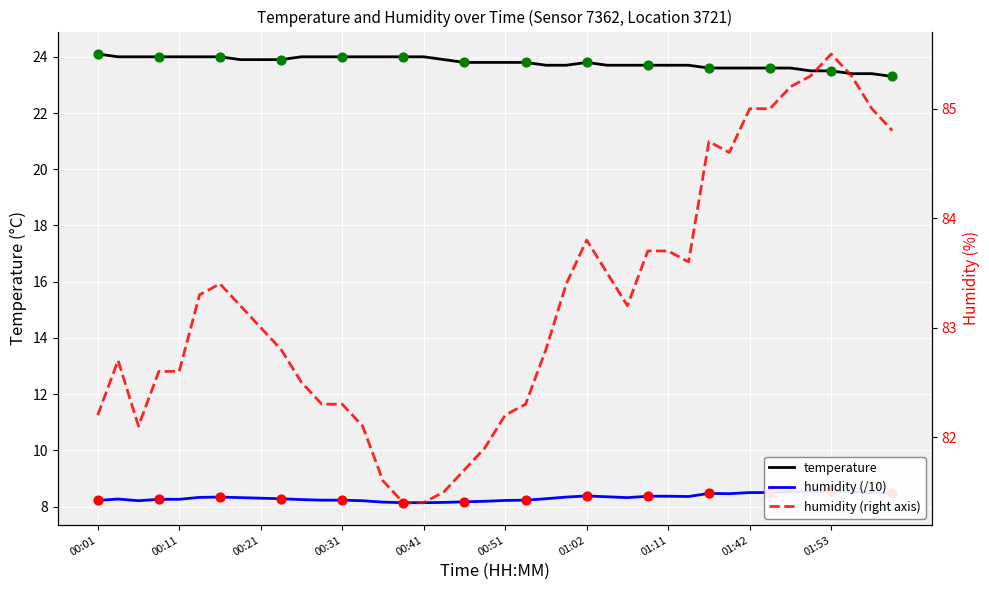

Which series has the largest Y range (max minus min)?

humidity (right axis)